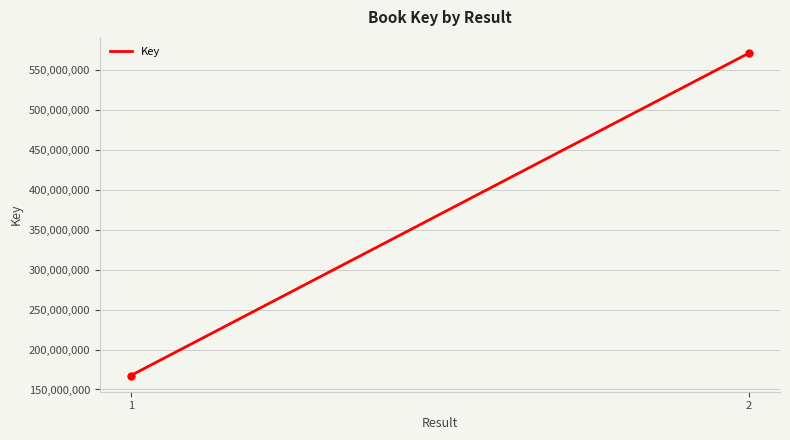

What is the greatest value displayed?

571690352